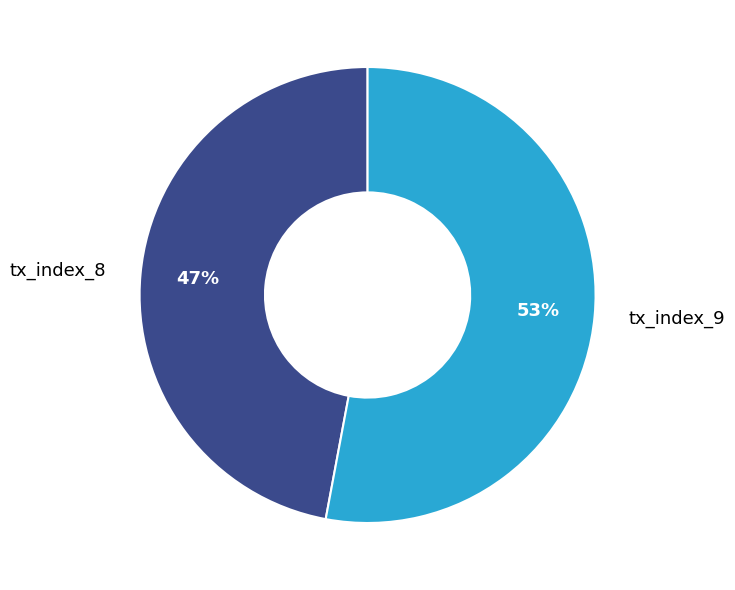

Rank the categories by value from lowest to highest.

tx_index_8, tx_index_9